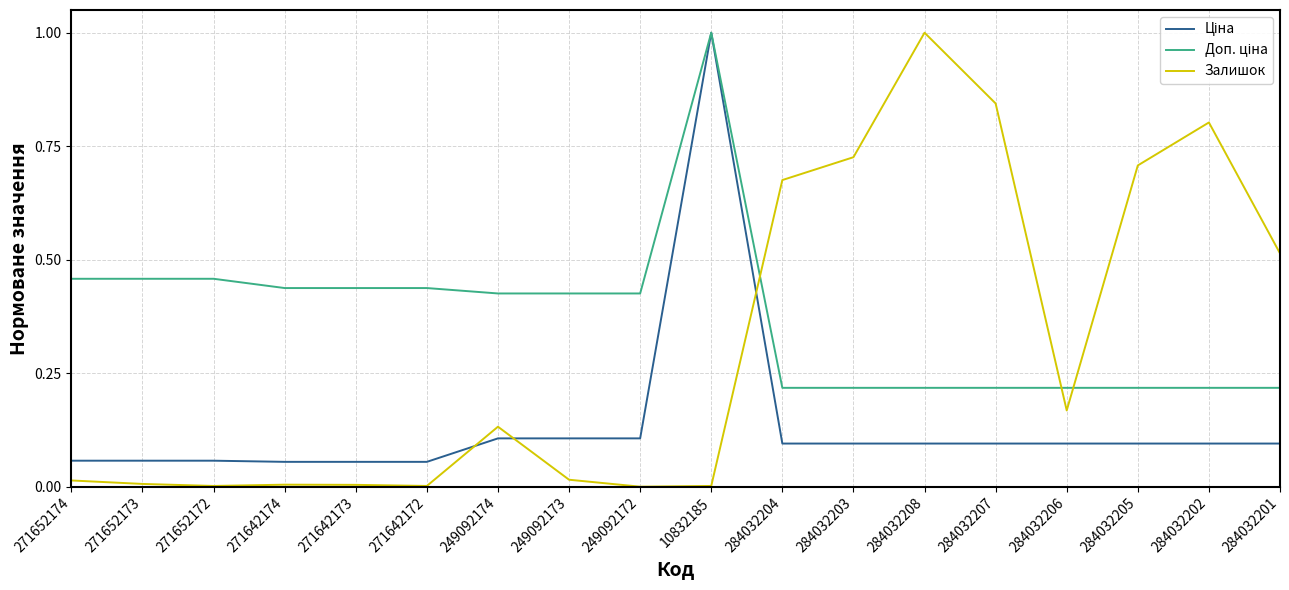

Count the number of data series in this chart.

3